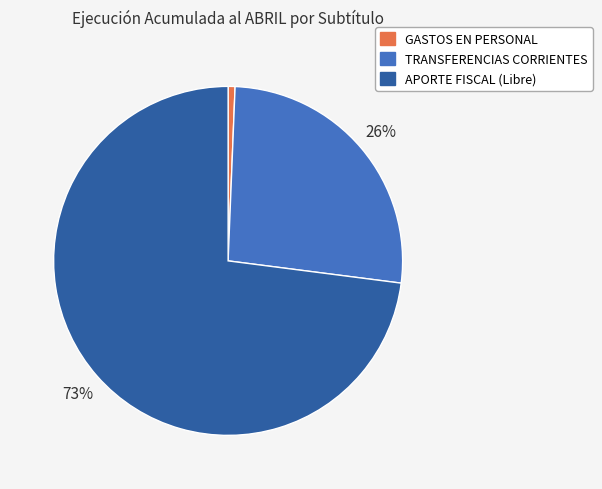

True or false: APORTE FISCAL (Libre) accounts for 73% of the total.

True